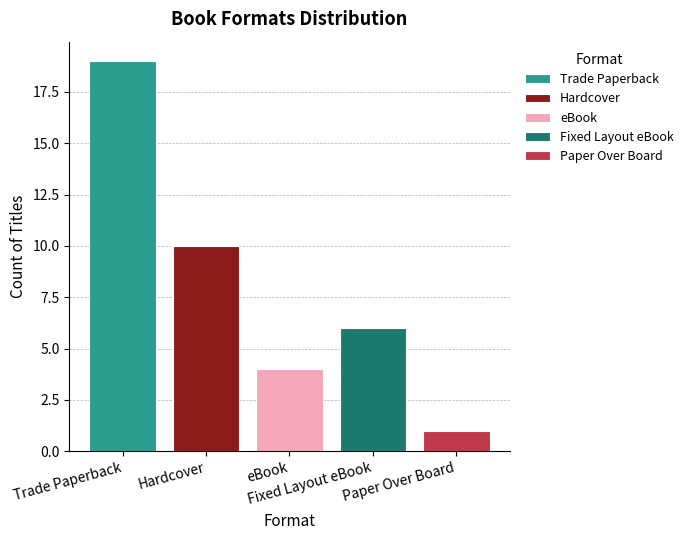

How many series are shown in this chart?

5